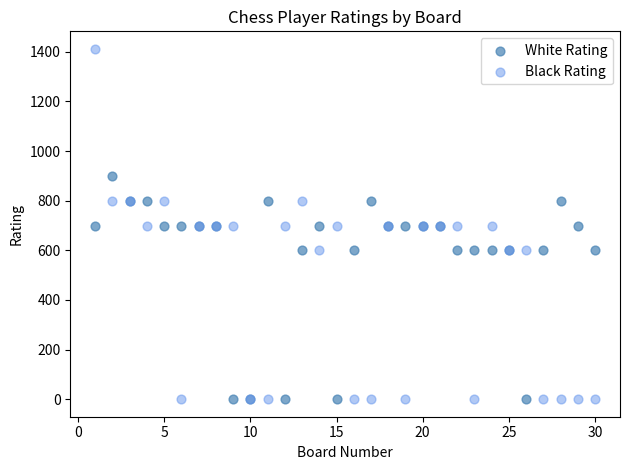

Which series has the largest Y range (max minus min)?

Black Rating